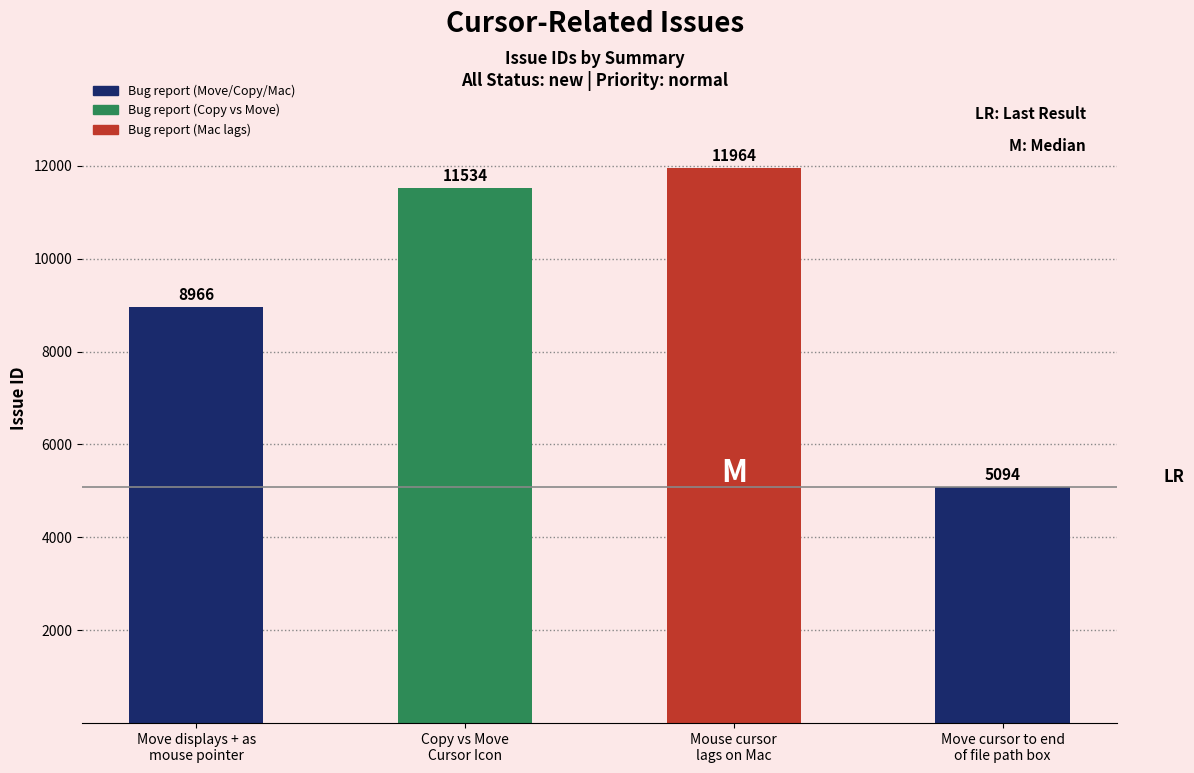

Between Mouse cursor
lags on Mac and Move cursor to end
of file path box, which is larger?

Mouse cursor
lags on Mac